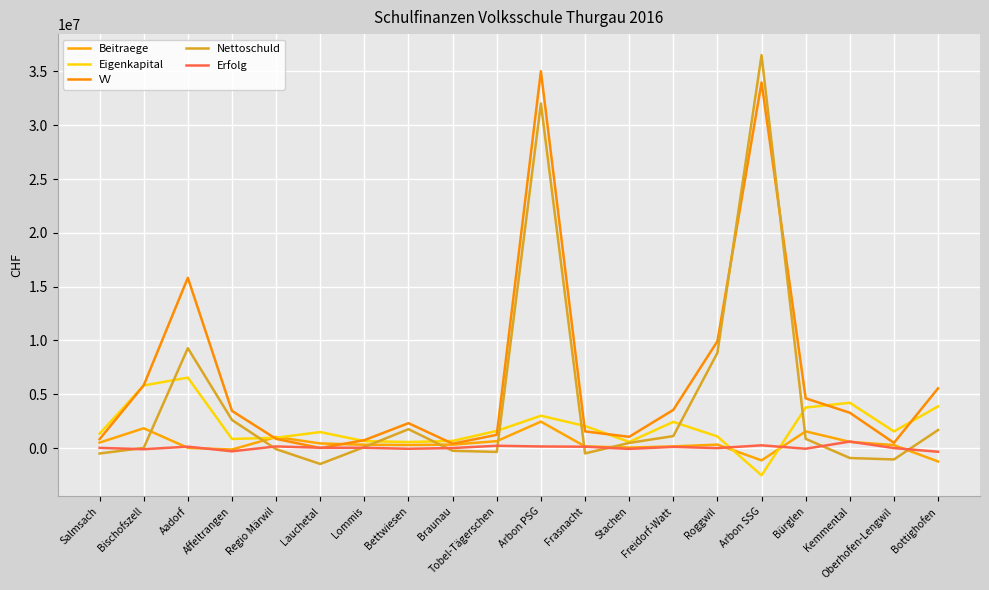

Reading left to right, extract all data points from this chart.

Beitraege: 503483.0	1836037.0	15292.0	-140837.0	1025683.0	425787.0	304102.0	279843.0	318592.0	638872.0	2454166.0	149478.0	43269.0	149098.0	317129.0	-1147097.0	1547135.0	573371.0	271192.0	-1250107.0
Eigenkapital: 1330620.7	5815886.0	6544768.3	842922.0	954975.6	1483150.1	637840.8	556757.1	658762.2	1592209.3	3002048.7	2046755.6	566925.7	2430942.7	1076011.5	-2540194.1	3763243.1	4208103.5	1541703.0	3872858.0
VV: 823000.0	5827160.9	15823466.2	3452204.0	850606.0	5.0	732000.0	2308686.7	401654.0	1228396.9	35027772.3	1545846.2	1040928.0	3542050.2	9923000.0	33981982.8	4618007.0	3279595.9	480000.0	5547376.0
Nettoschuld: -507620.7	11274.9	9278697.9	2609282.0	-104369.6	-1483145.1	94159.2	1751929.6	-257108.2	-363812.4	32025723.6	-500909.4	474002.3	1111107.6	8846988.5	36522176.9	854763.8	-928507.7	-1061703.0	1674518.0
Erfolg: 16934.0	-112129.9	127876.0	-305775.3	148388.5	26697.7	26091.7	-70685.8	1614.4	210528.8	144839.8	122412.3	-81118.3	105512.1	-6905.2	250620.7	-65930.0	600330.0	-5328.0	-347136.6